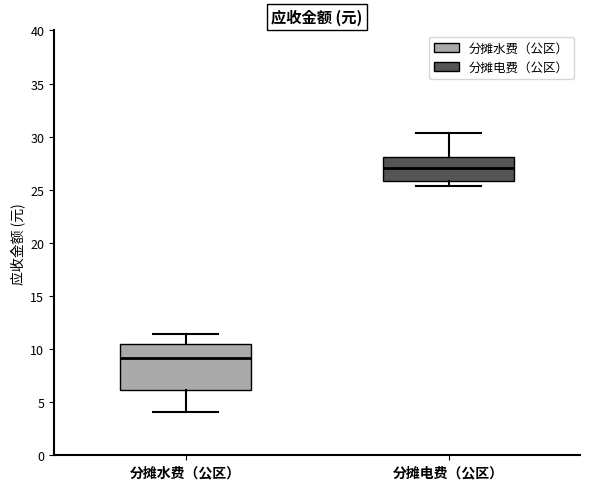

Reading left to right, transcribe this box plot: for each box, give where its median line is, the range the box spans, and where its two whiskers end, as read against the y-axis. The values are not printed on the chart, so give them approximately, as read against the axis.

分摊水费（公区）: median 9.0, box 6.0 to 10.5, whiskers 4.0 to 11.5
分摊电费（公区）: median 27.0, box 26.0 to 28.0, whiskers 25.5 to 30.5